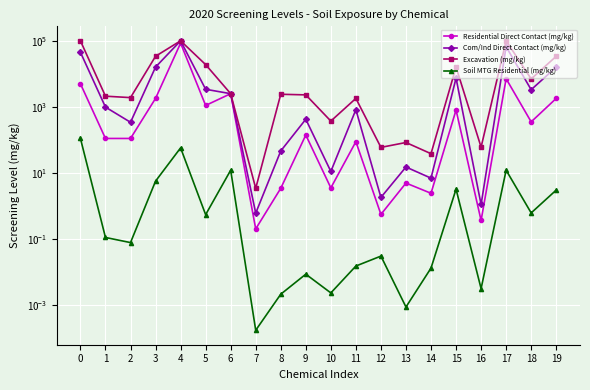

What is the lowest value of the Com/Ind Direct Contact (mg/kg) series?

0.6